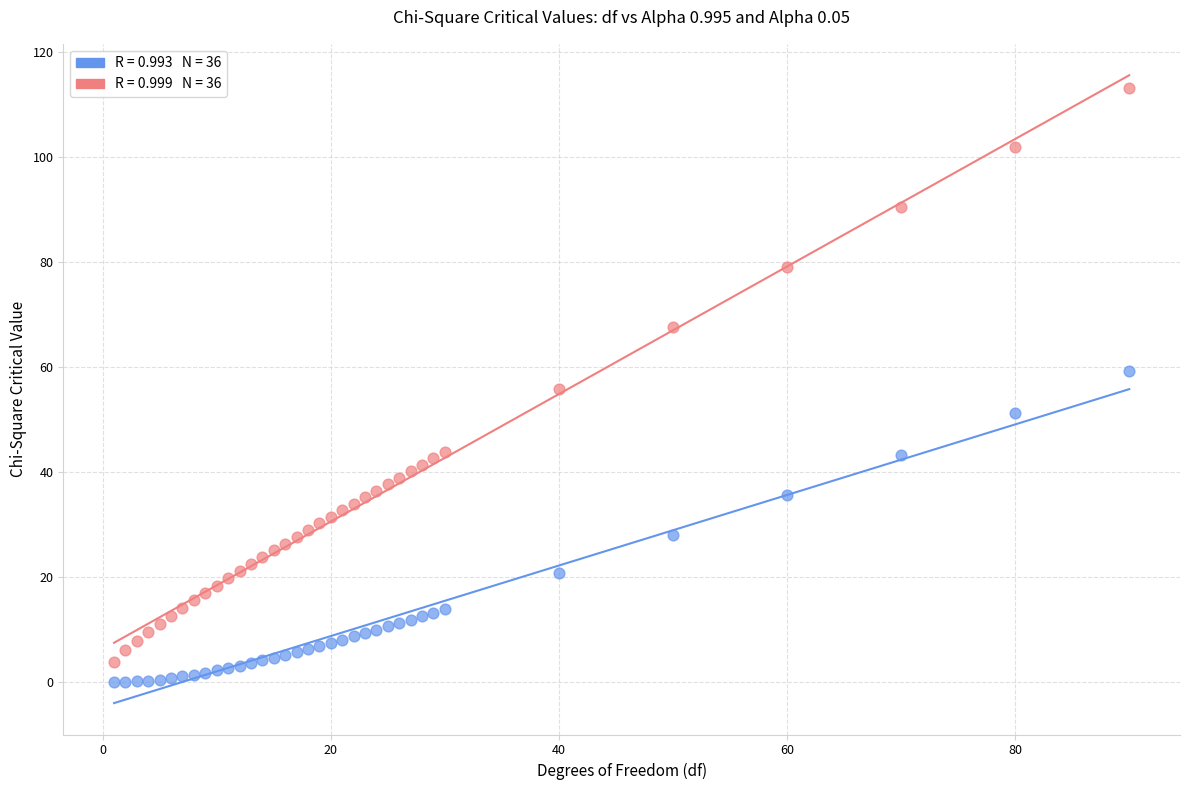

Across all data points, what is the range of X values (max minus min)?

89.0